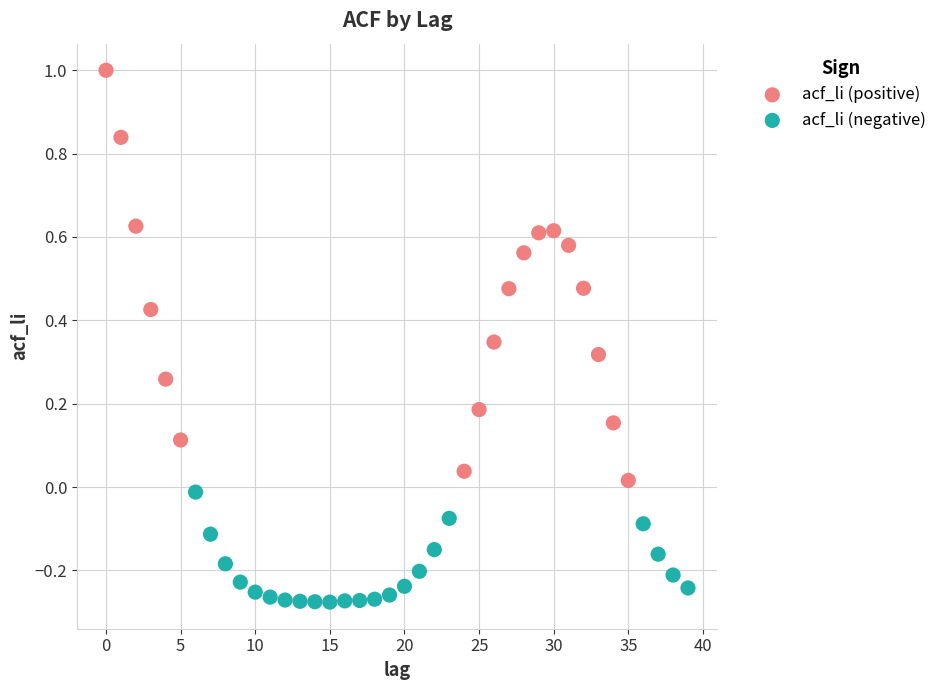

Which series reaches the minimum Y coordinate?

acf_li (negative)